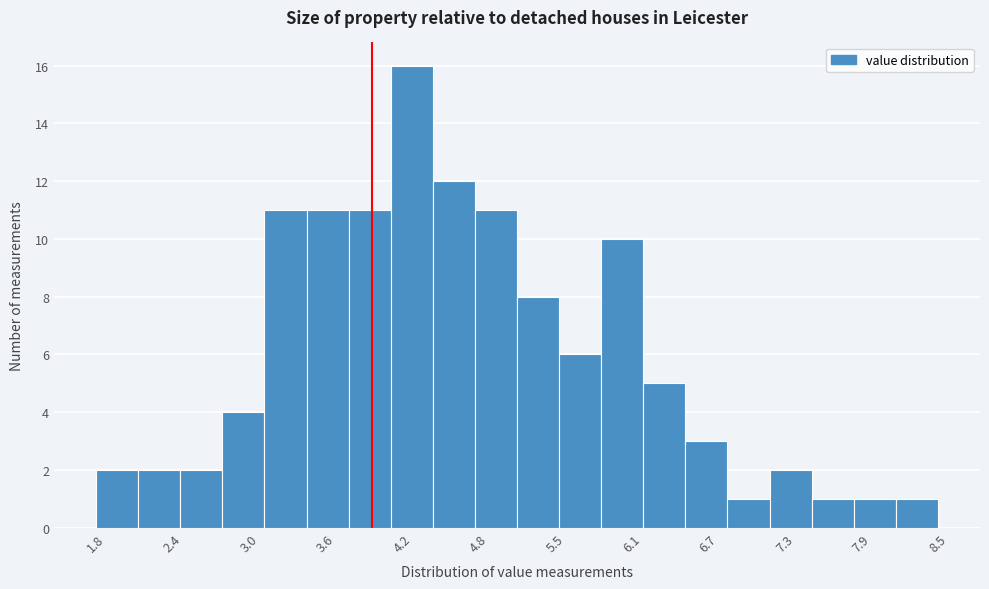

Around what value on the x-axis is the tallest bar? Give the approximate position of its centre, as read against the axis.

4.3